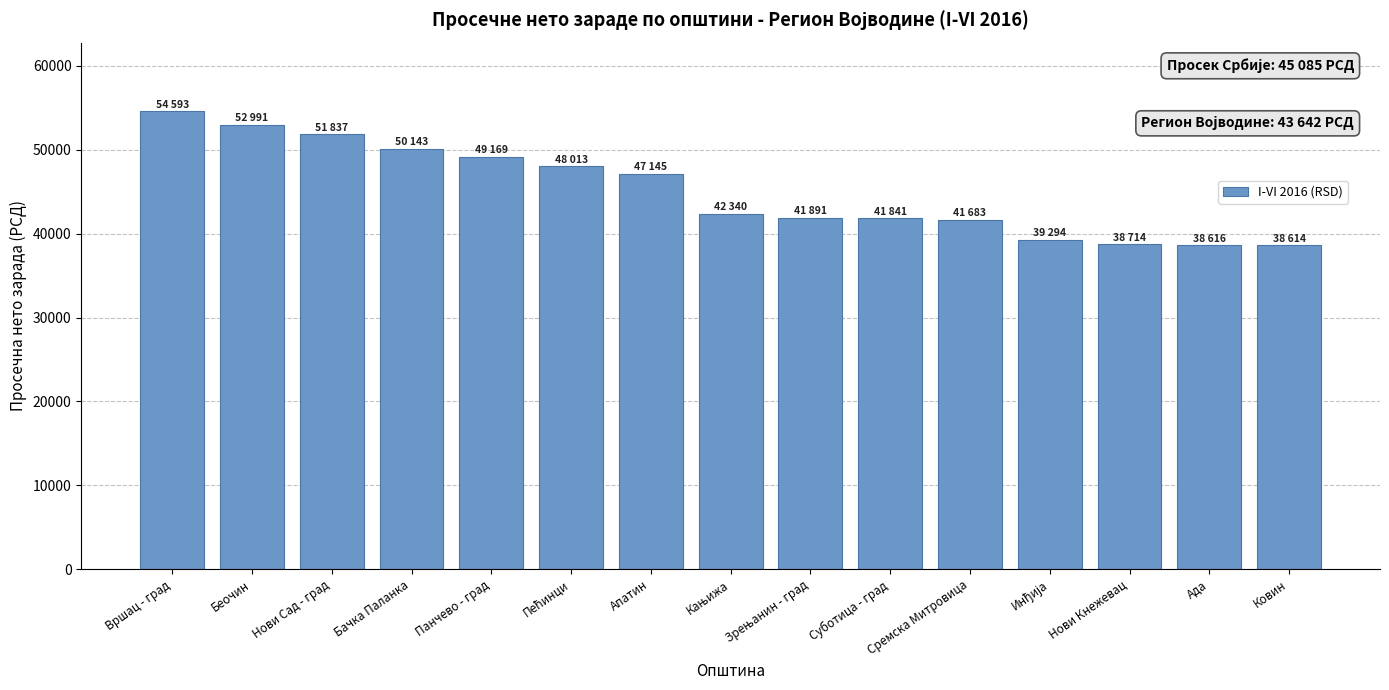

What is the difference between the values at Вршац - град and Нови Сад - град?

2756